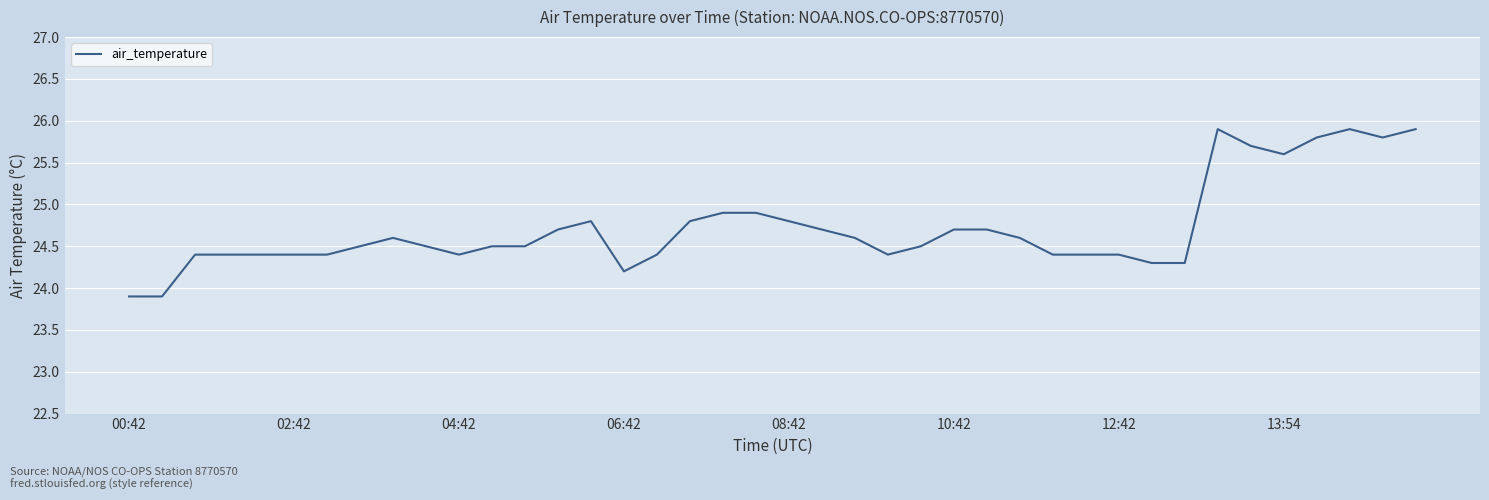

What is the smallest value displayed?

23.9